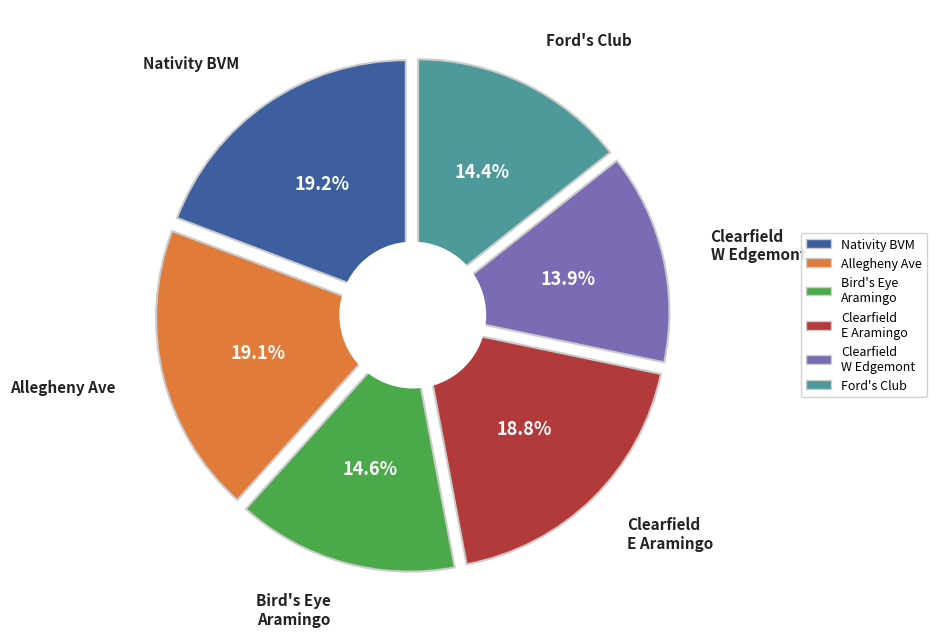

To the nearest percent, what portion does Clearfield east of Aramingo Ave represent?

19%